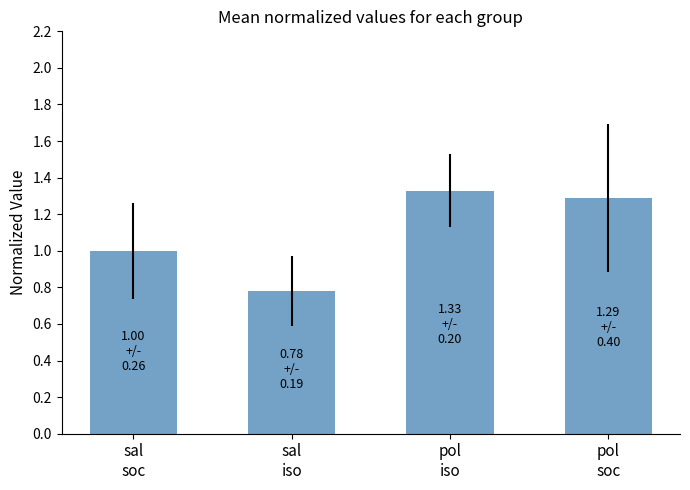

How many series are shown in this chart?

1